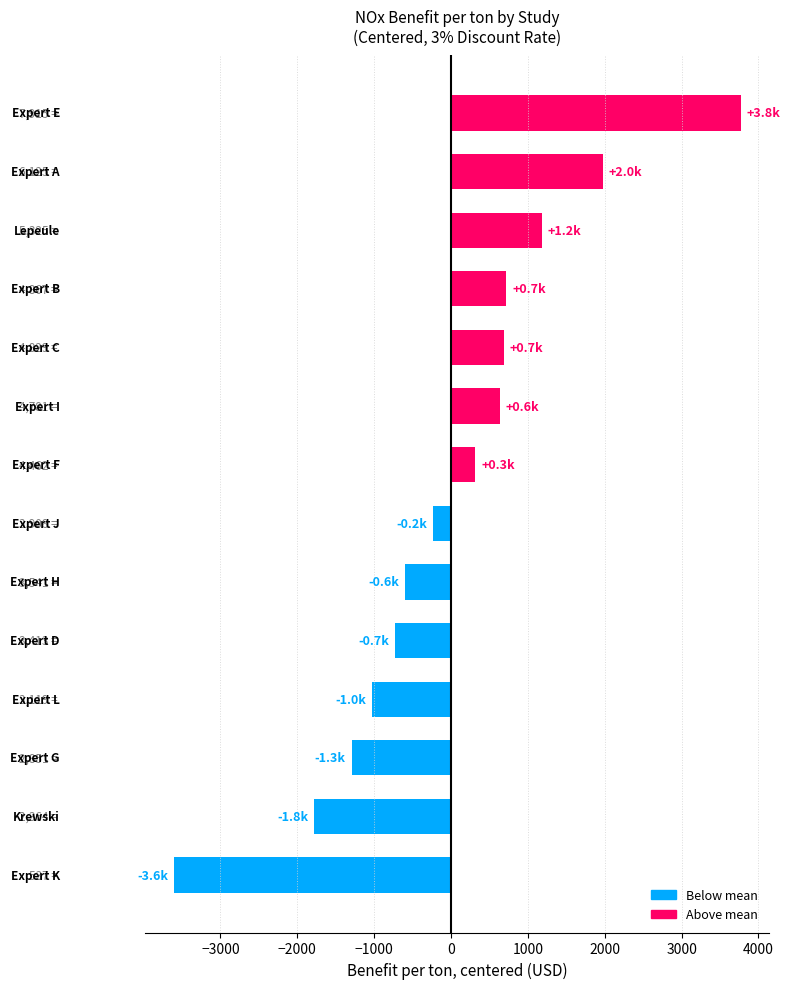

What is the greatest value displayed?

3769.5